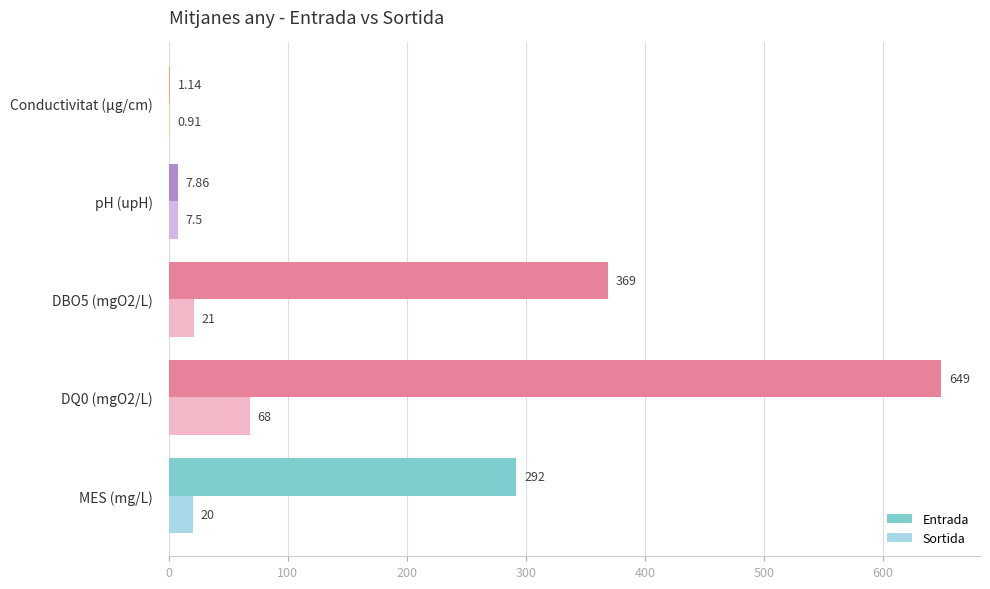

Which series has the largest total across all categories?

Entrada